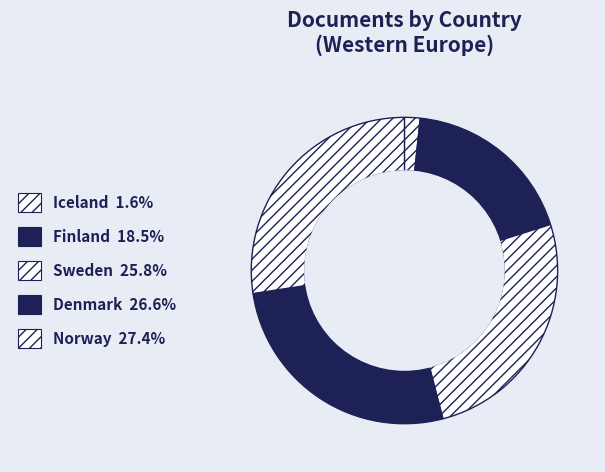

How many segments does this pie chart have?

5